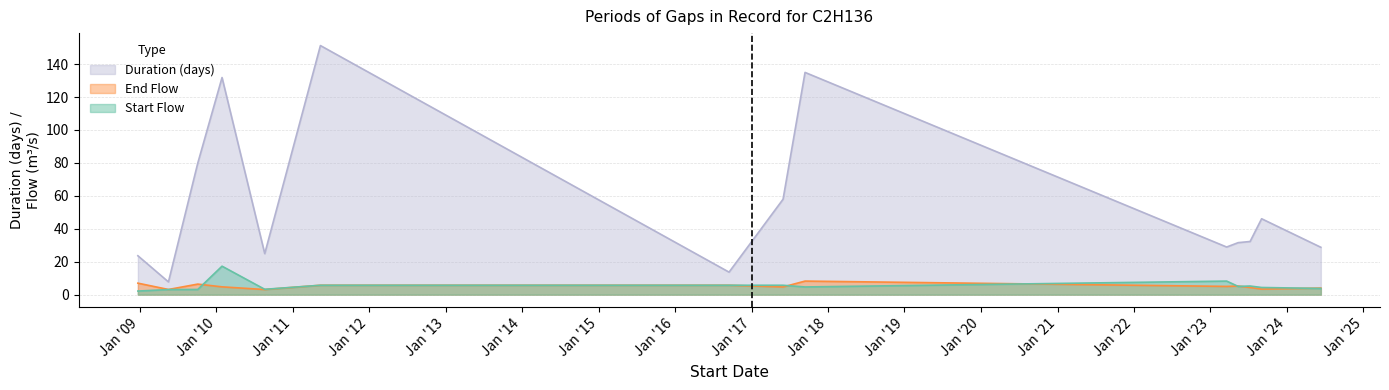

Reading right to left, what are all the values shown in this chart?

Start Flow: 12/06/2024=3.8	03/09/2023=4.4	10/07/2023=5.2	14/05/2023=5.0	20/03/2023=8.2	13/09/2017=4.7	31/05/2017=5.7	15/09/2016=5.7	13/05/2011=5.7	20/08/2010=3.2	28/01/2010=17.3	04/10/2009=3.1	17/05/2009=3.1	22/12/2008=2.2
End Flow: 12/06/2024=4.0	03/09/2023=3.4	10/07/2023=4.4	14/05/2023=5.2	20/03/2023=5.0	13/09/2017=8.2	31/05/2017=4.7	15/09/2016=5.7	13/05/2011=5.7	20/08/2010=3.1	28/01/2010=4.7	04/10/2009=6.4	17/05/2009=3.1	22/12/2008=7.0
Duration (days): 12/06/2024=28.8	03/09/2023=46.1	10/07/2023=32.3	14/05/2023=31.6	20/03/2023=28.9	13/09/2017=134.9	31/05/2017=58.0	15/09/2016=13.7	13/05/2011=151.2	20/08/2010=24.9	28/01/2010=131.8	04/10/2009=79.8	17/05/2009=7.8	22/12/2008=23.6